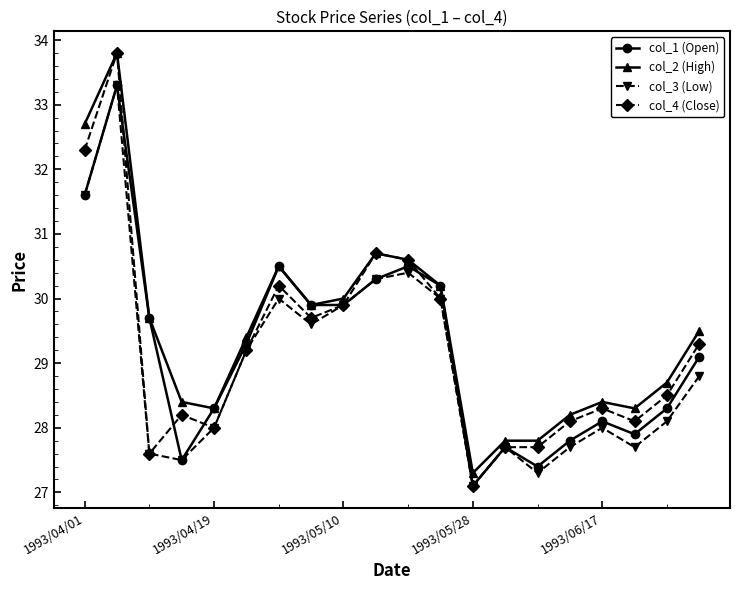

Which series has the widest spread of values?

col_4 (Close)